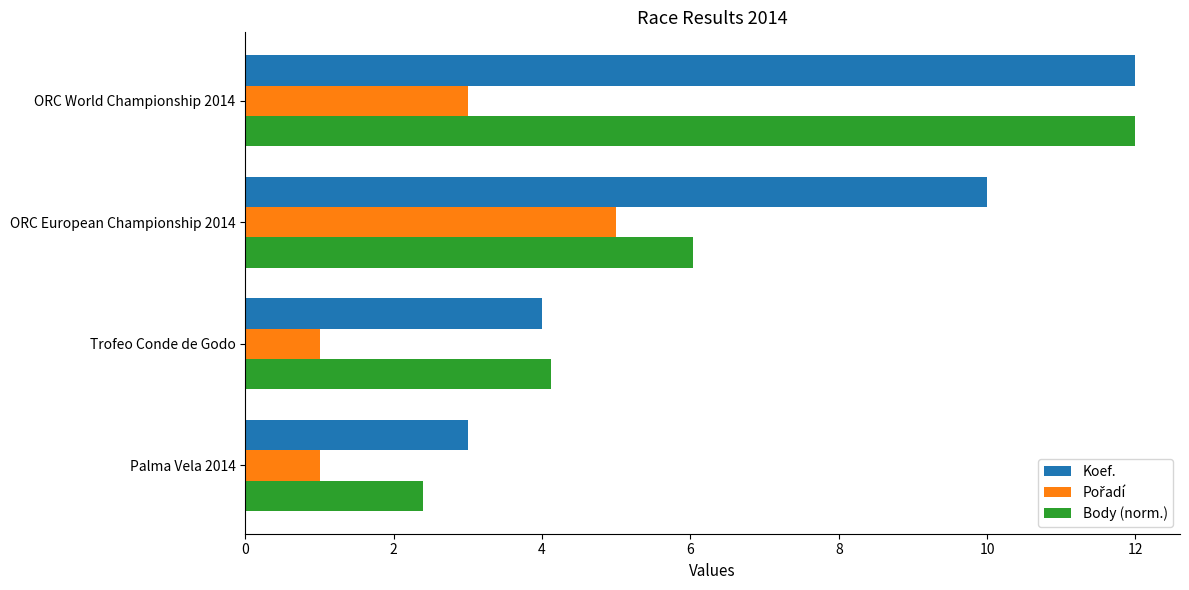

What is the difference between the maximum and second lowest values in the Body (norm.) series?

7.9